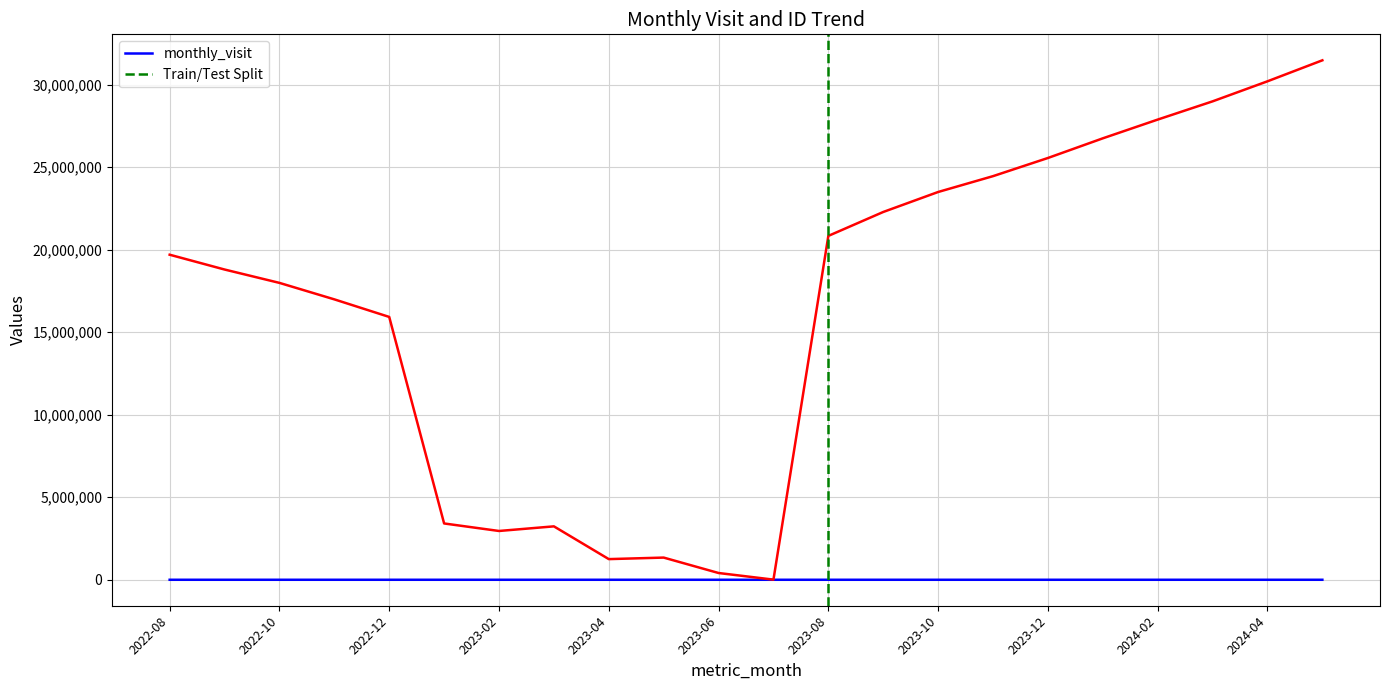

What is the label of the 6th point from the left?

2023-01